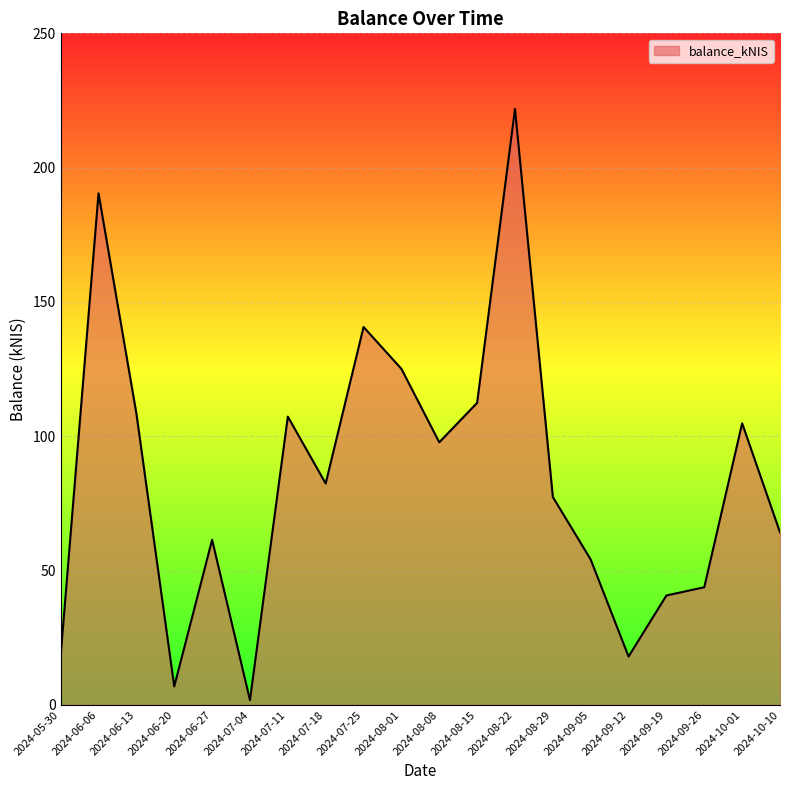

Read the value at 2024-08-08.

97.7